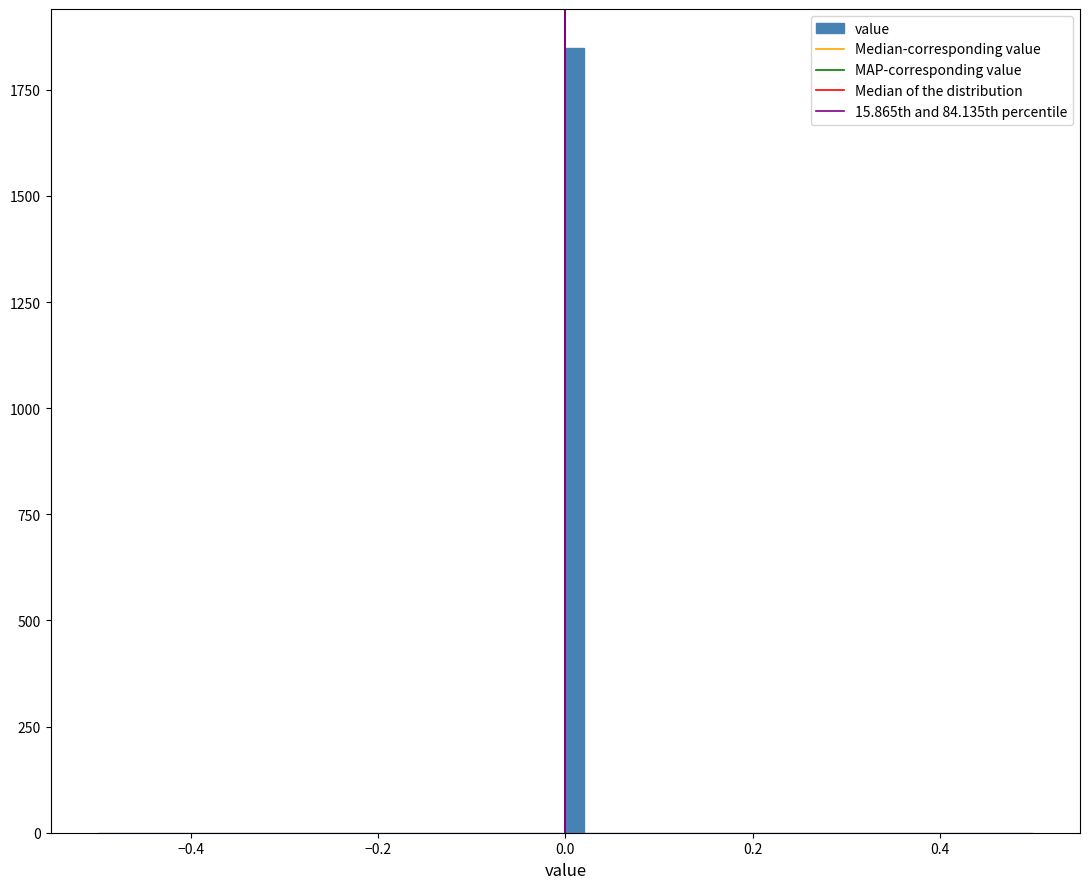

Around what value on the x-axis is the tallest bar? Give the approximate position of its centre, as read against the axis.

0.02